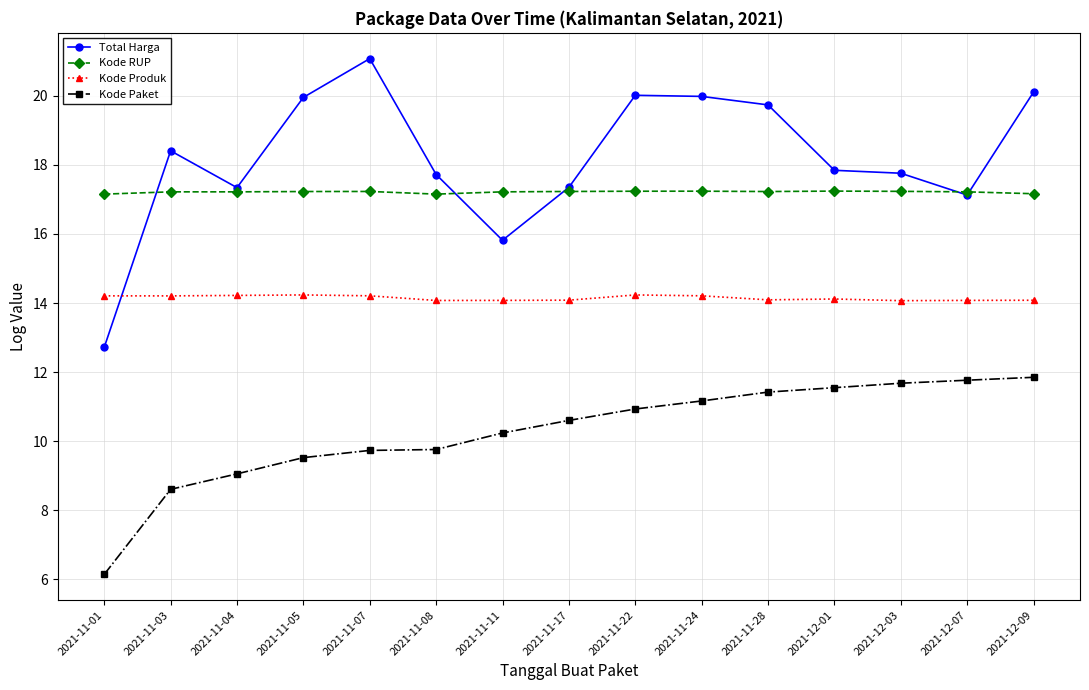

At which category does Total Harga reach its first local peak?

2021-11-03